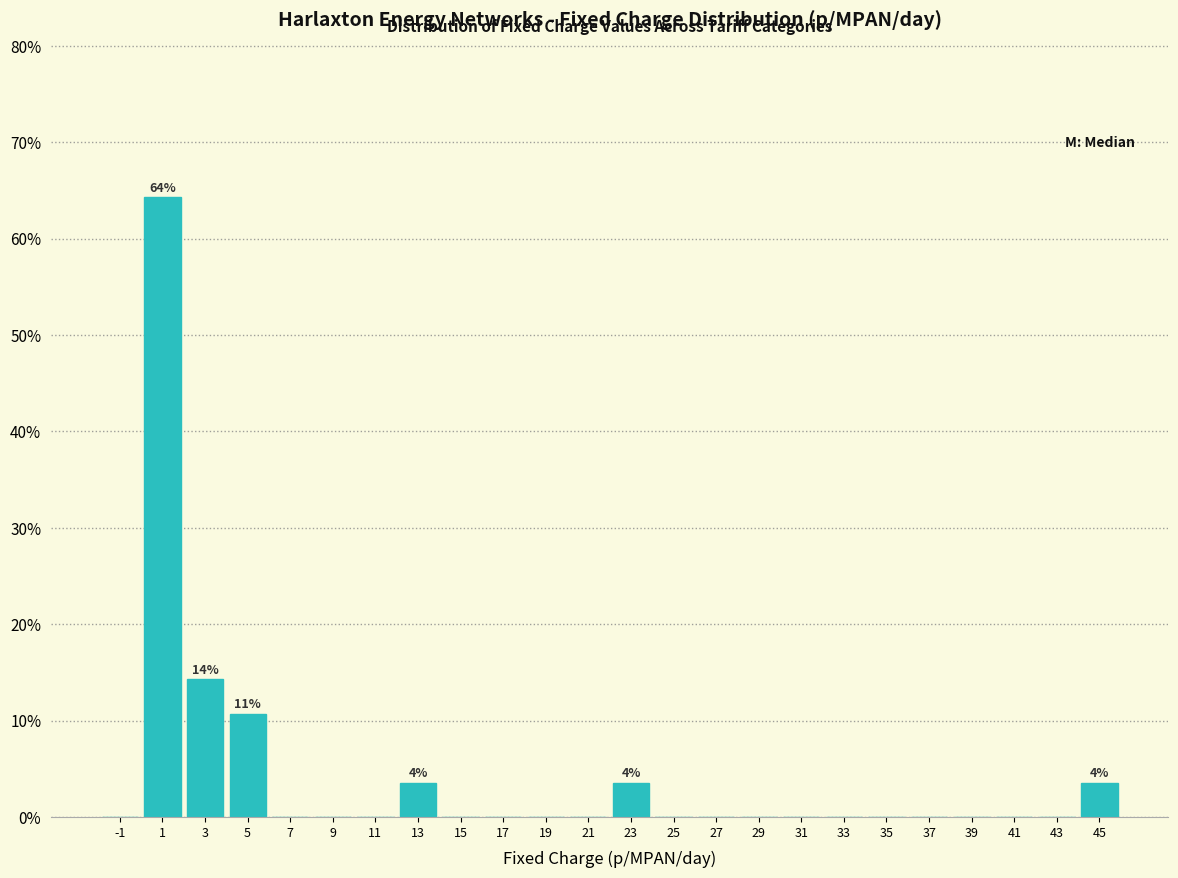

Over which range of the x-axis is the bar tallest?

0 to 2